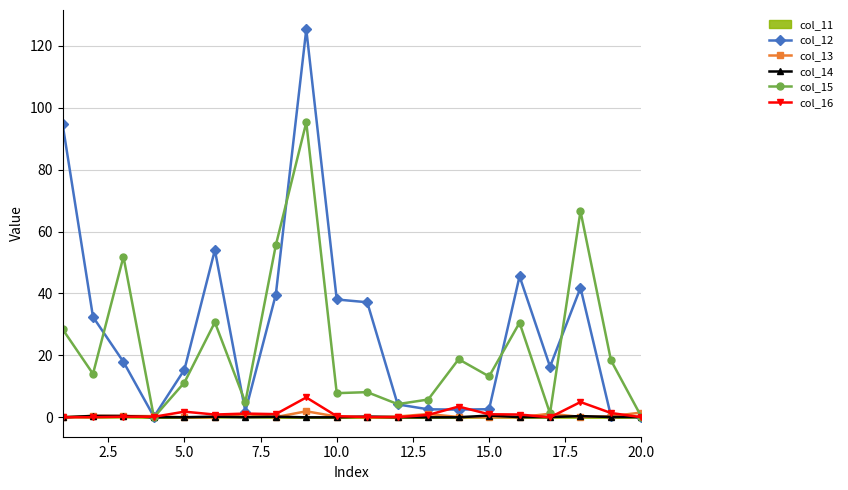

What is the difference between the maximum and minimum values in the col_13 series?

1.9